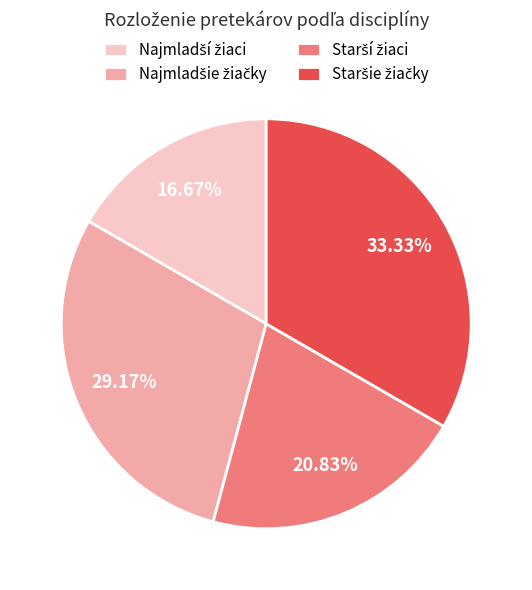

How many slices are in this pie chart?

4